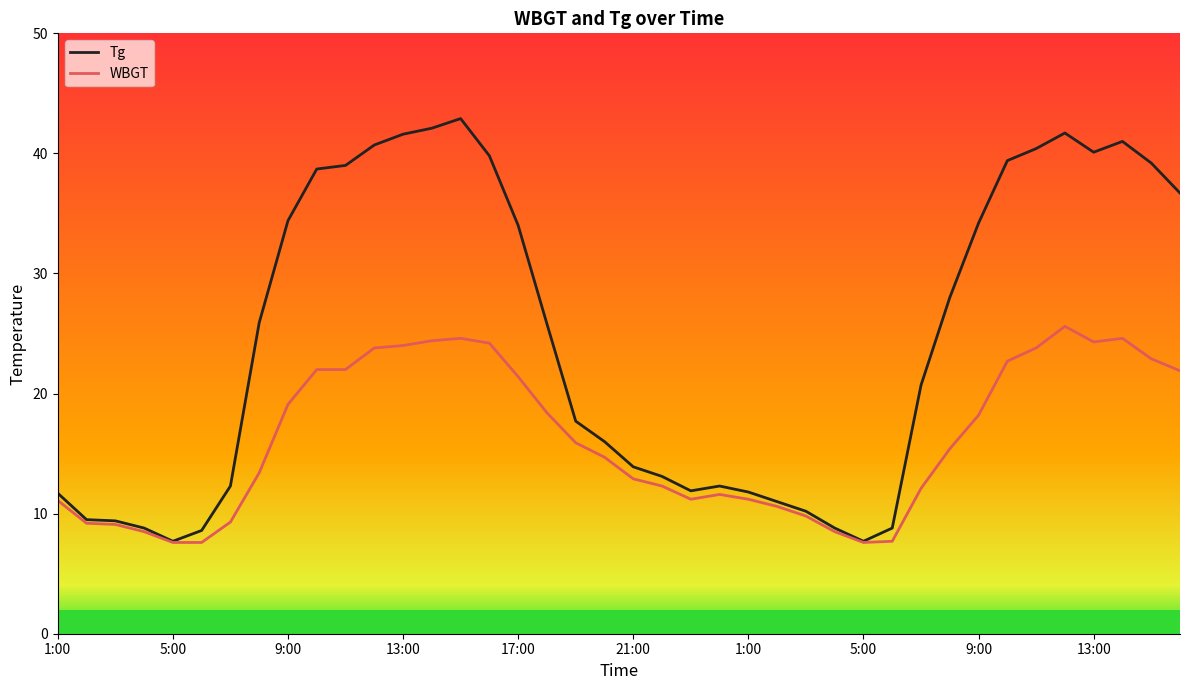

Which series has the widest spread of values?

Tg